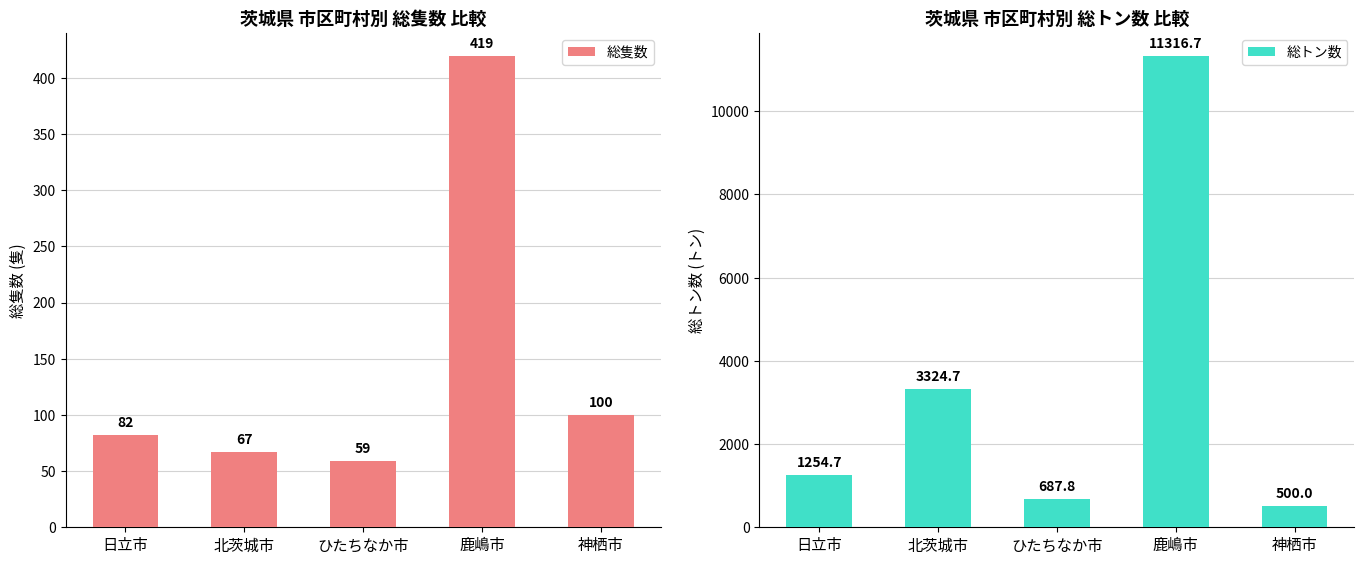

What is the label of the 1st bar from the left?

日立市